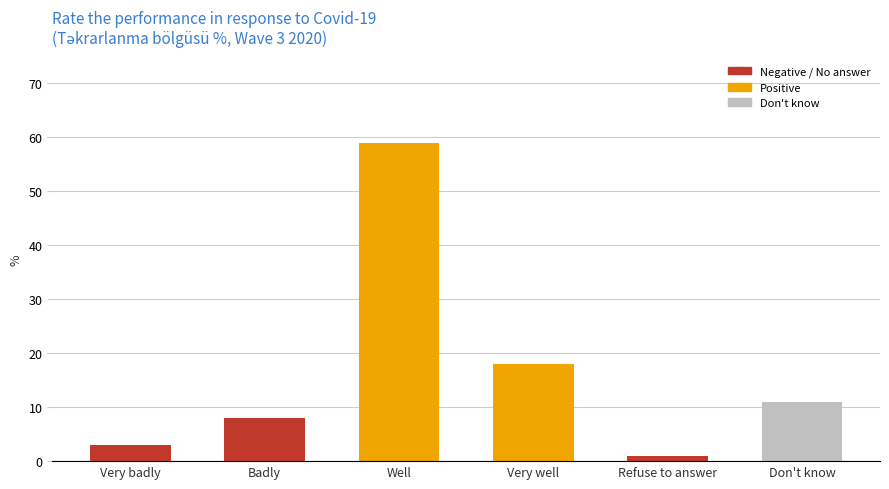

What is the difference between the values at Very badly and Refuse to answer?

2